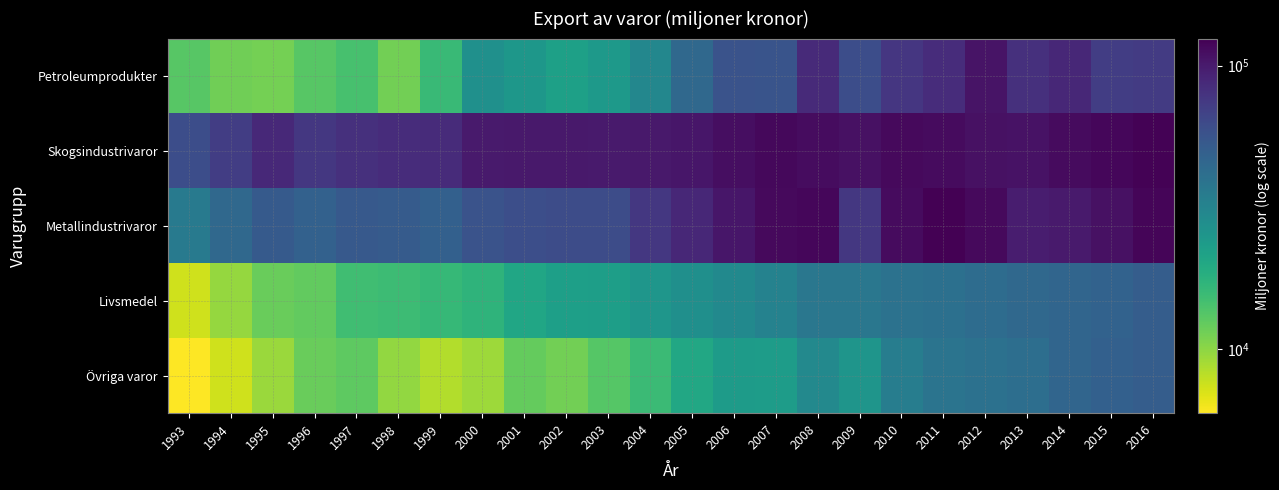

At which category is the sum across all series the highest?

2016